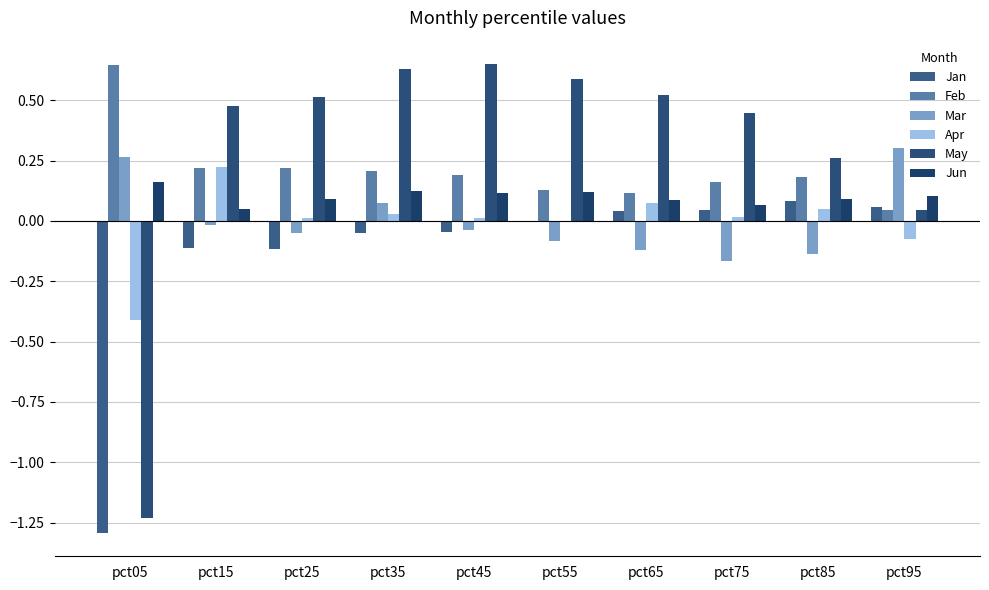

Which category has the lowest value across all series?

pct05